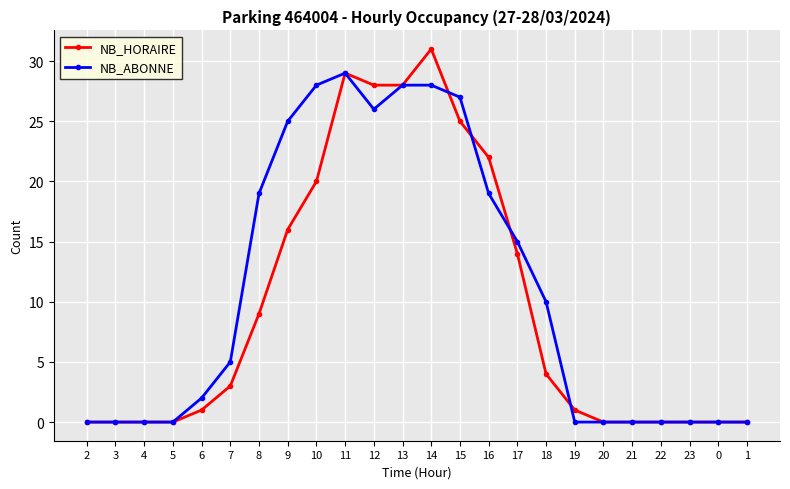

What is the sum of the NB_ABONNE values at 11 and 0?

29